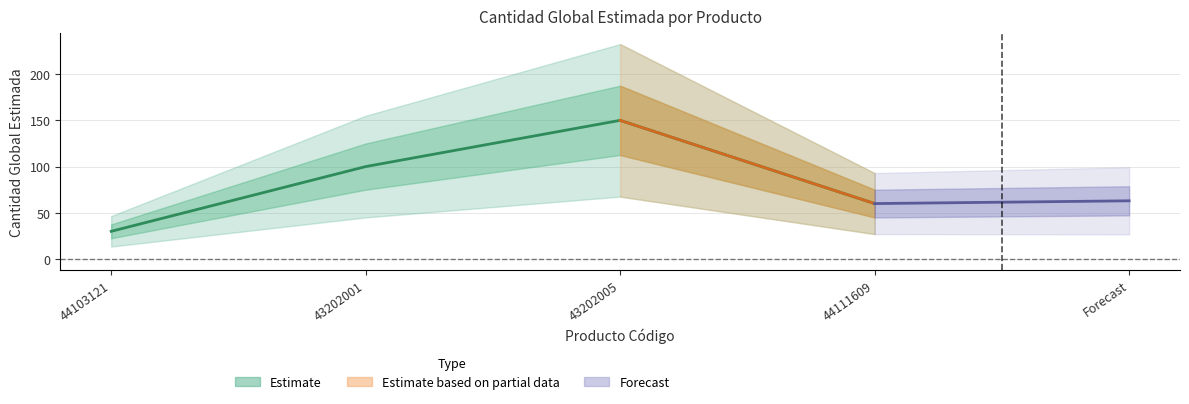

Reading right to left, transcribe all the data shown in this chart.

60	150	100	30